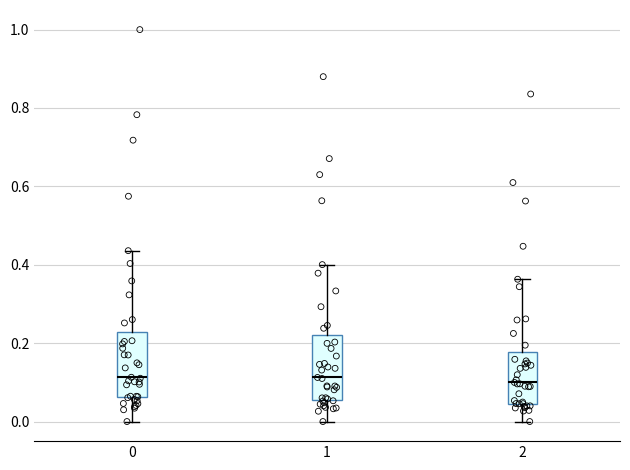

Reading left to right, read every box against the y-axis: the position of its median line, the range the box covers, and the ends of its whiskers. The values are not printed on the chart, so give them approximately, as read against the axis.

0: median 0.12, box 0.06 to 0.22, whiskers 0.00 to 0.44
1: median 0.12, box 0.06 to 0.22, whiskers 0.00 to 0.40
2: median 0.10, box 0.04 to 0.18, whiskers 0.00 to 0.36